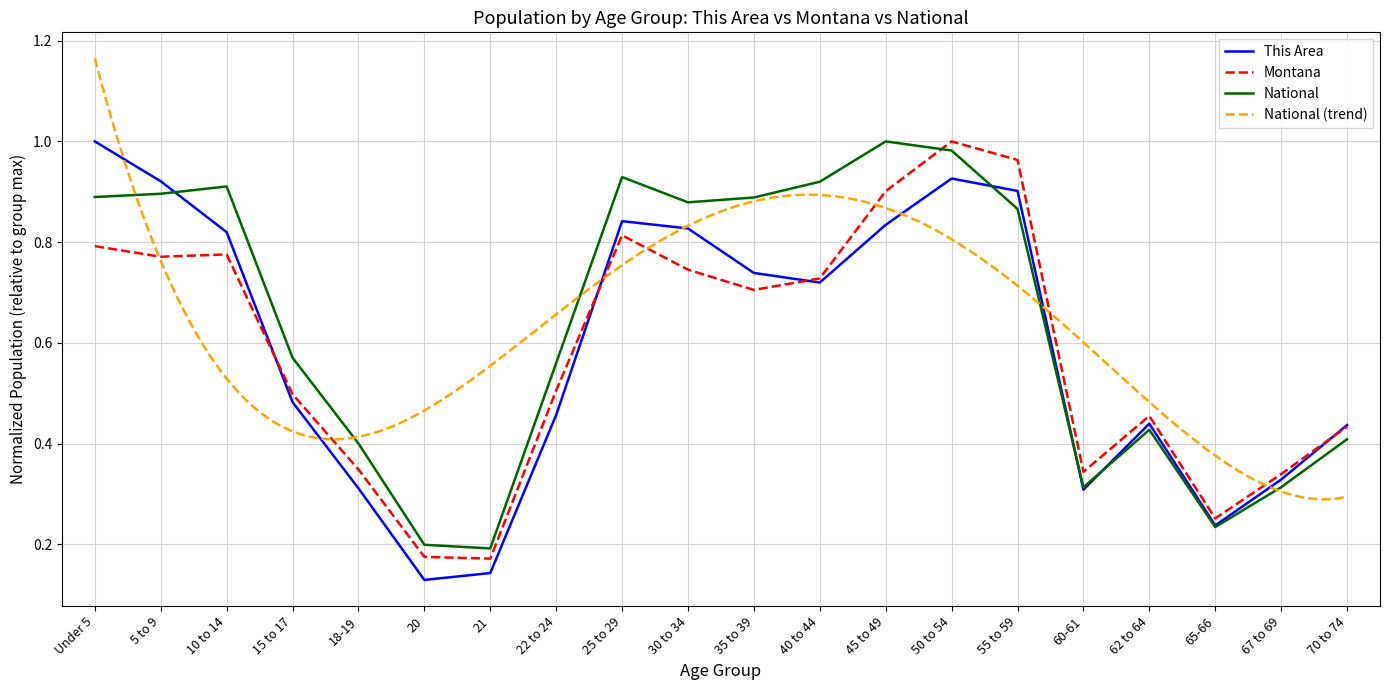

How many interior local valleys does the This Area series have?

4